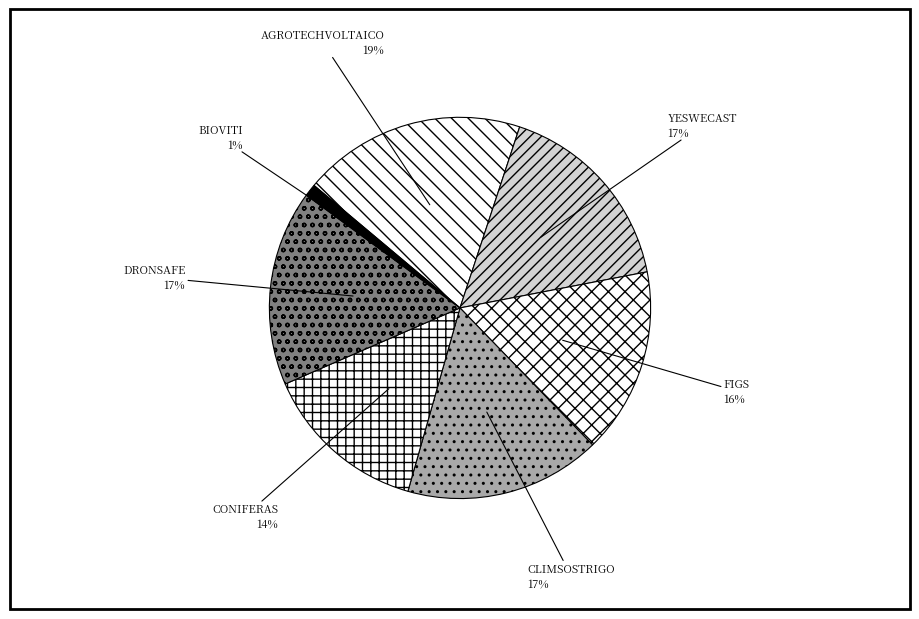

To the nearest percent, what is the combined percentage of AGROTECHVOLTAICO and CLIMSOSTRIGO?

36%